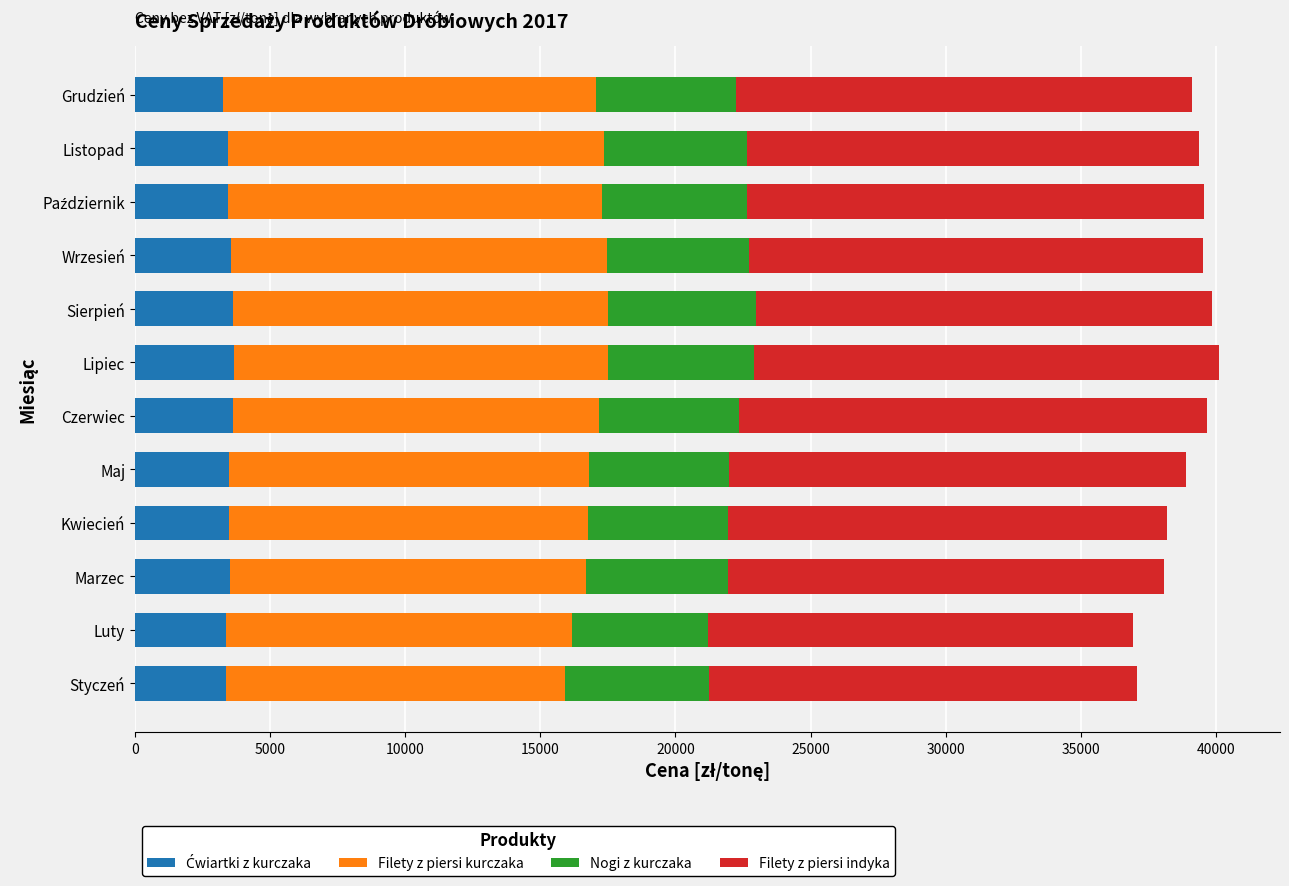

How many data points does each series have?

12